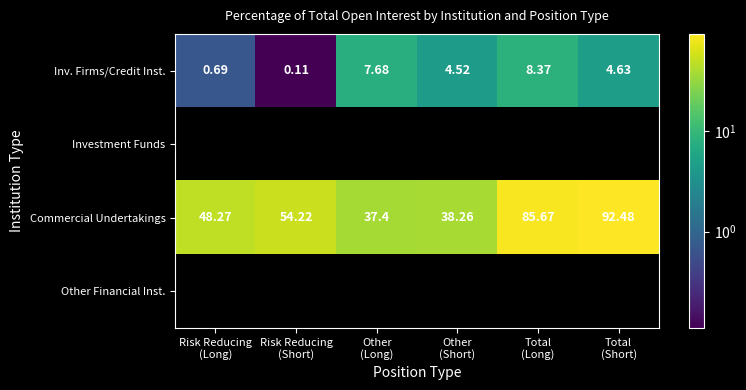

How many data points in Inv. Firms/Credit Inst. are above 4?

4